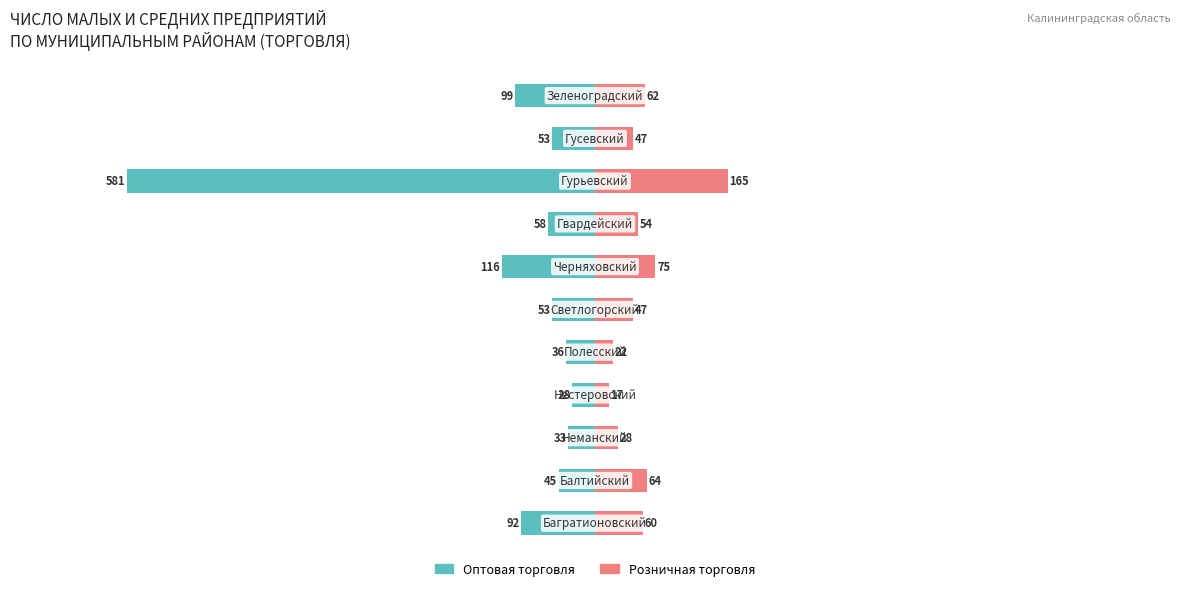

List the series in order of their overall mean, highest first.

Розничная торговля, Оптовая торговля